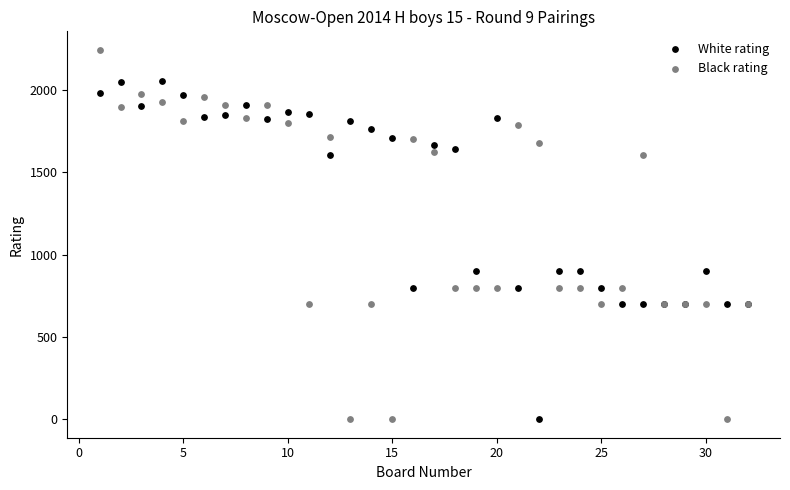

What is the X range (max minus min) for the scatter plot?

31